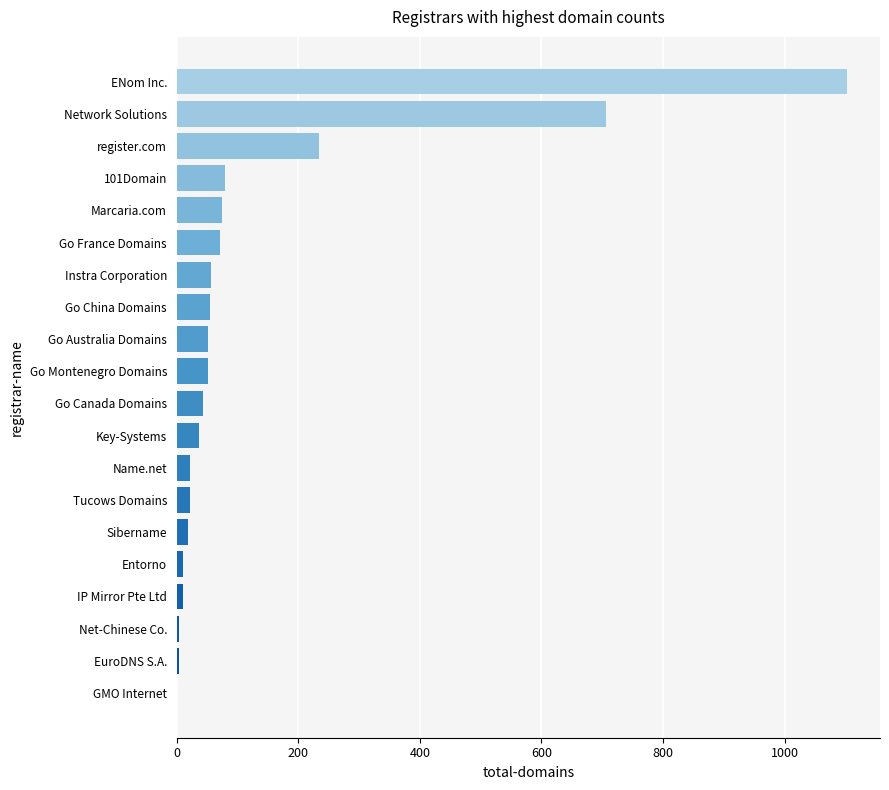

What is the sum of all values?

2647